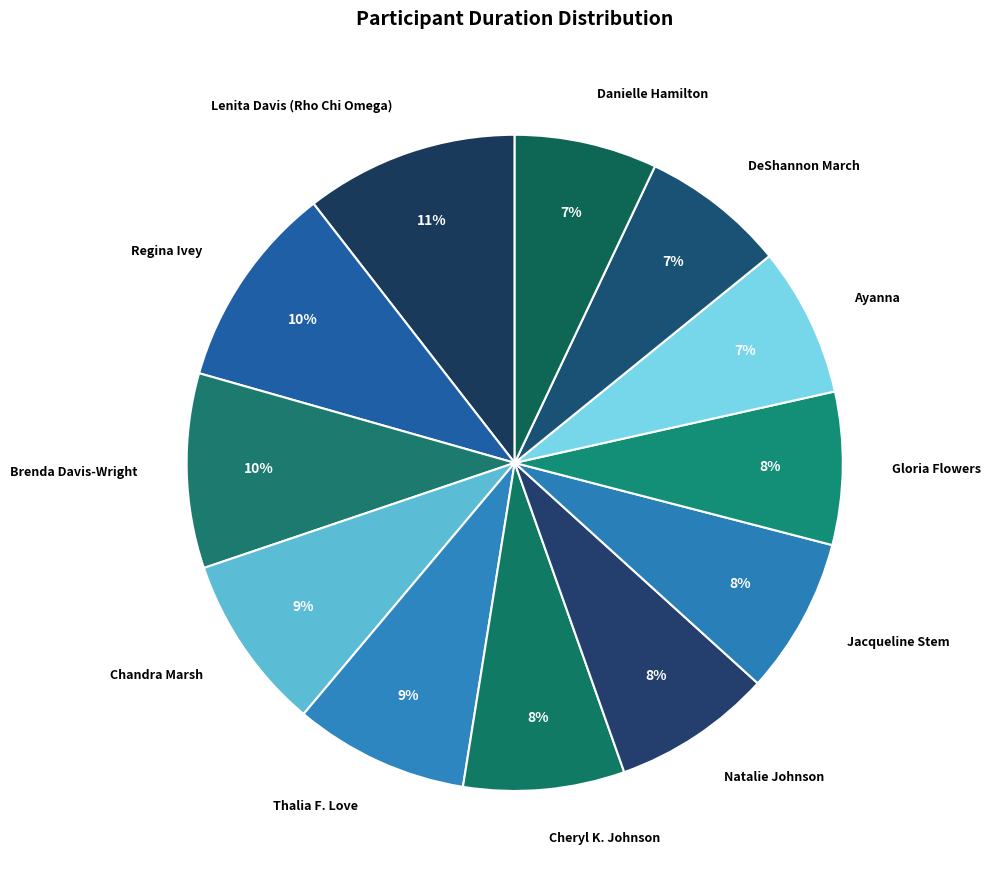

Which has a higher value, Danielle Hamilton or Jacqueline Stem?

Jacqueline Stem